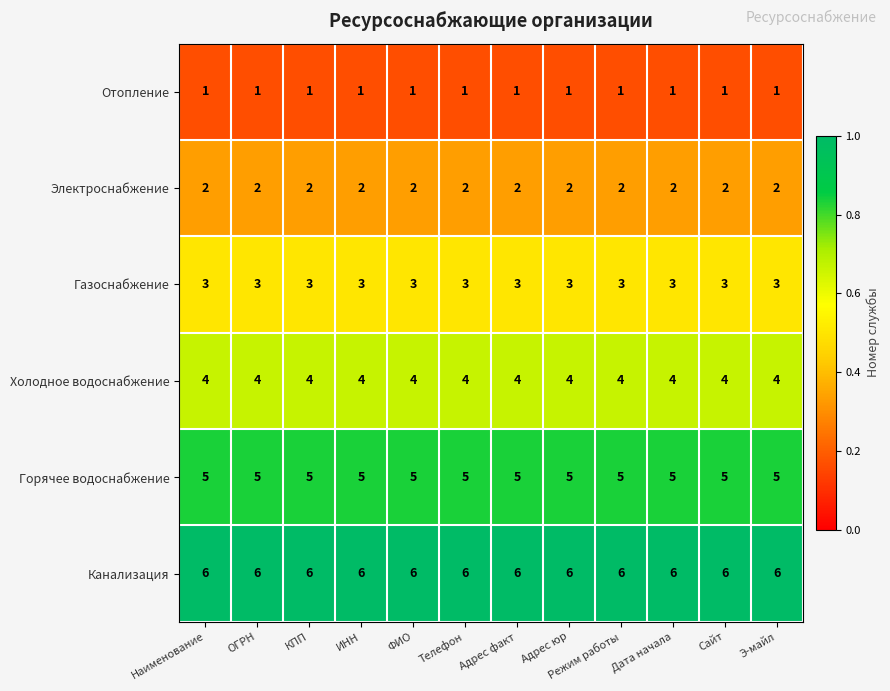

What is the spread (max minus min) of values at Телефон?

5